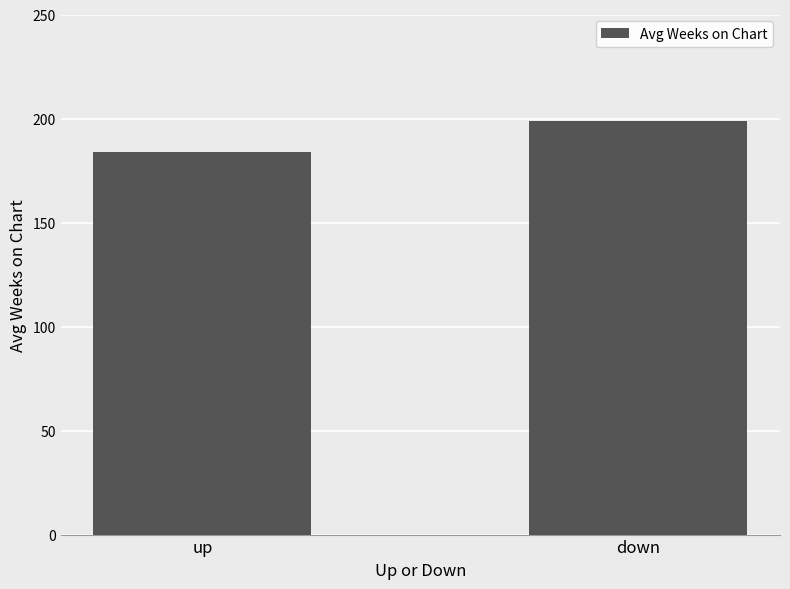

Reading left to right, what are all the values shown in this chart?

183.7	198.6